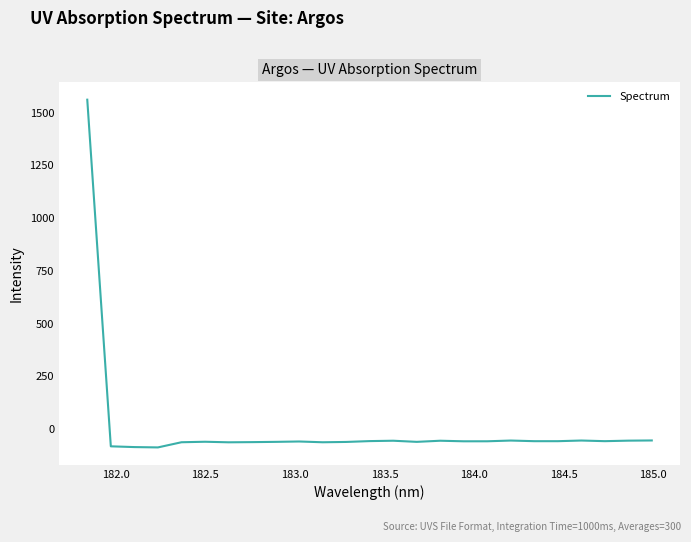

What is the maximum value shown in the chart?

1561.3